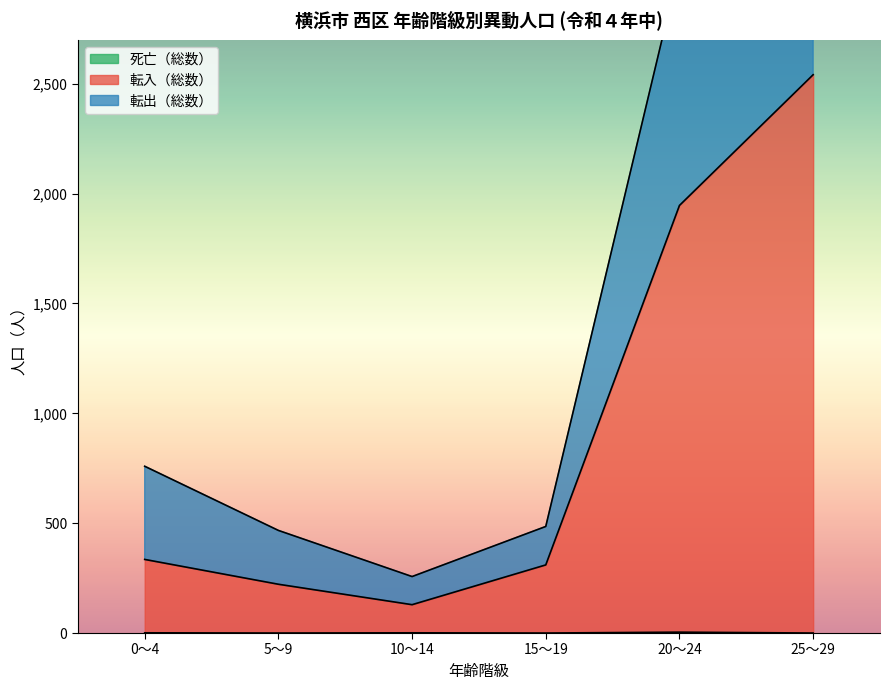

Which series has the largest range (max minus min)?

転出（総数）